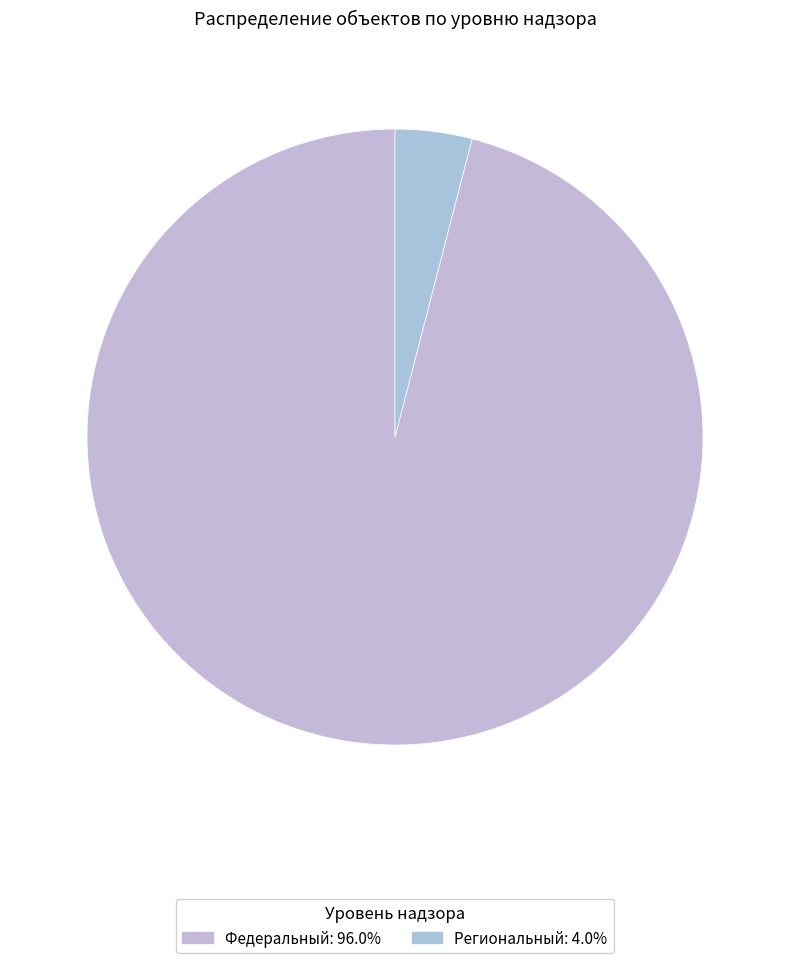

Count the number of slices in the pie.

2